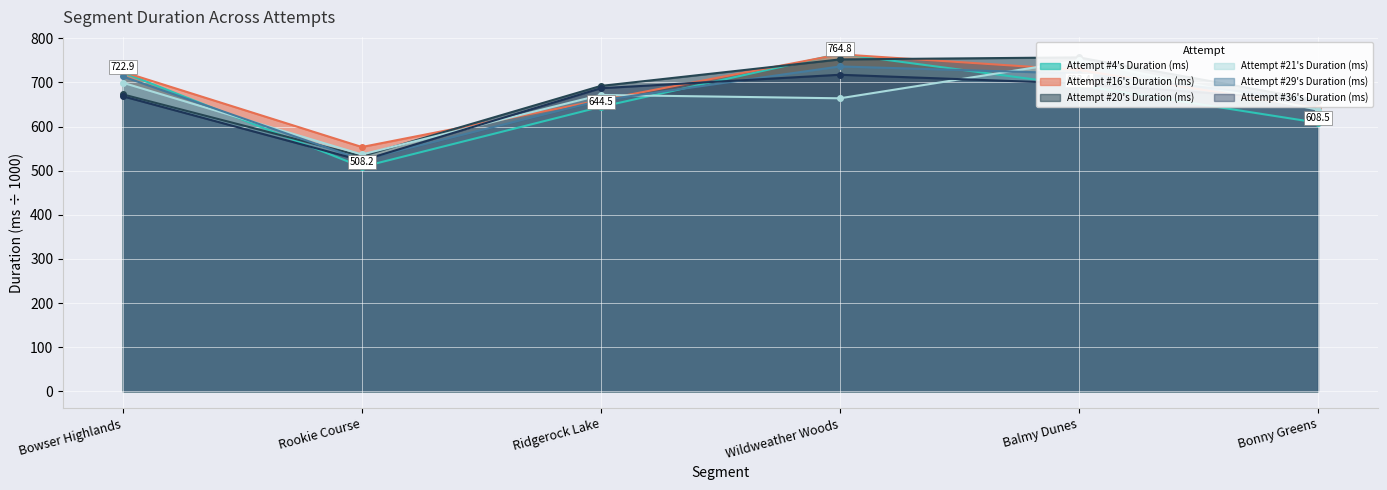

Which has a higher value, Ridgerock Lake or Balmy Dunes?

Balmy Dunes